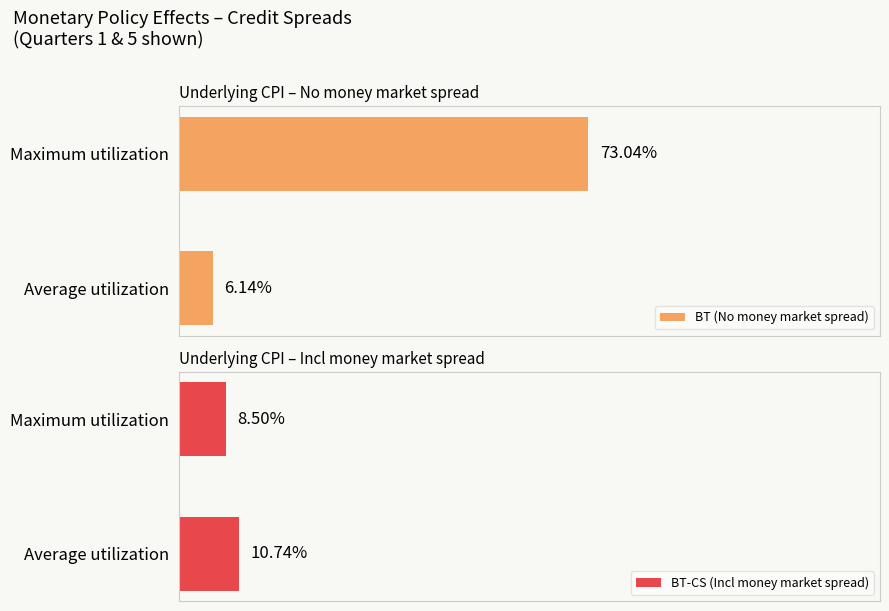

List the labels in order of BT (No money market spread) value, smallest first.

Average utilization, Maximum utilization